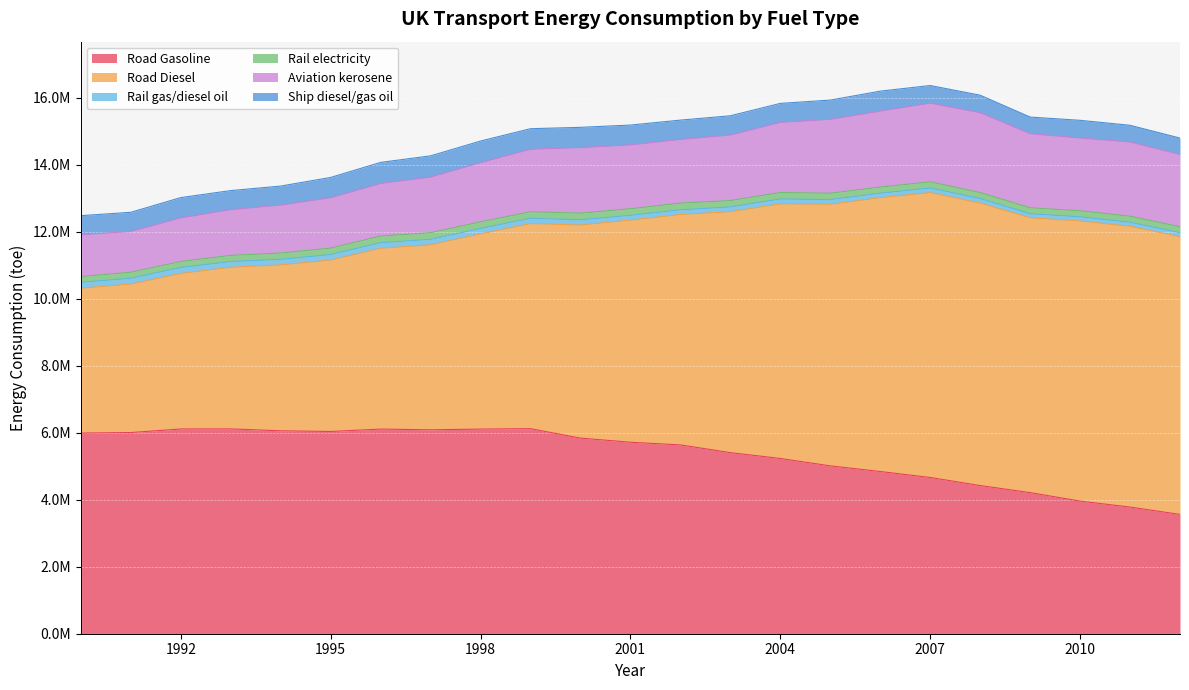

True or false: Rail gas/diesel oil and Aviation kerosene intersect in this chart.

False